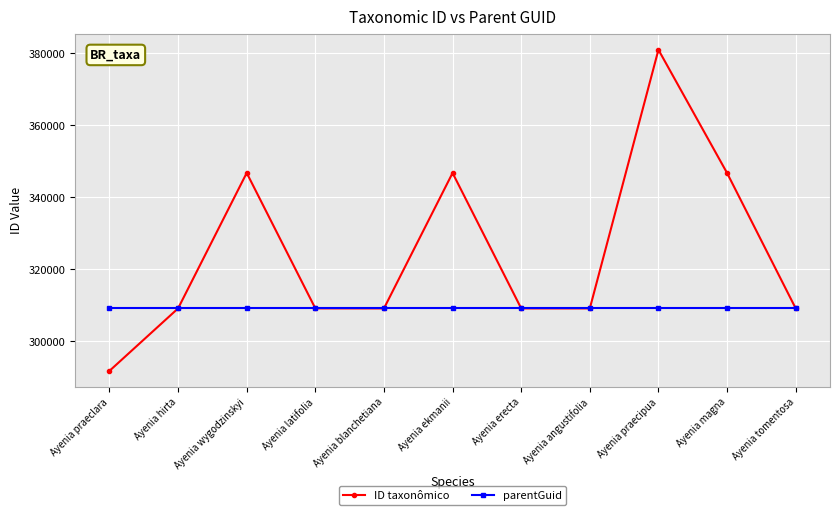

The parentGuid series shows 309087 at Ayenia blanchetiana. True or false?

True